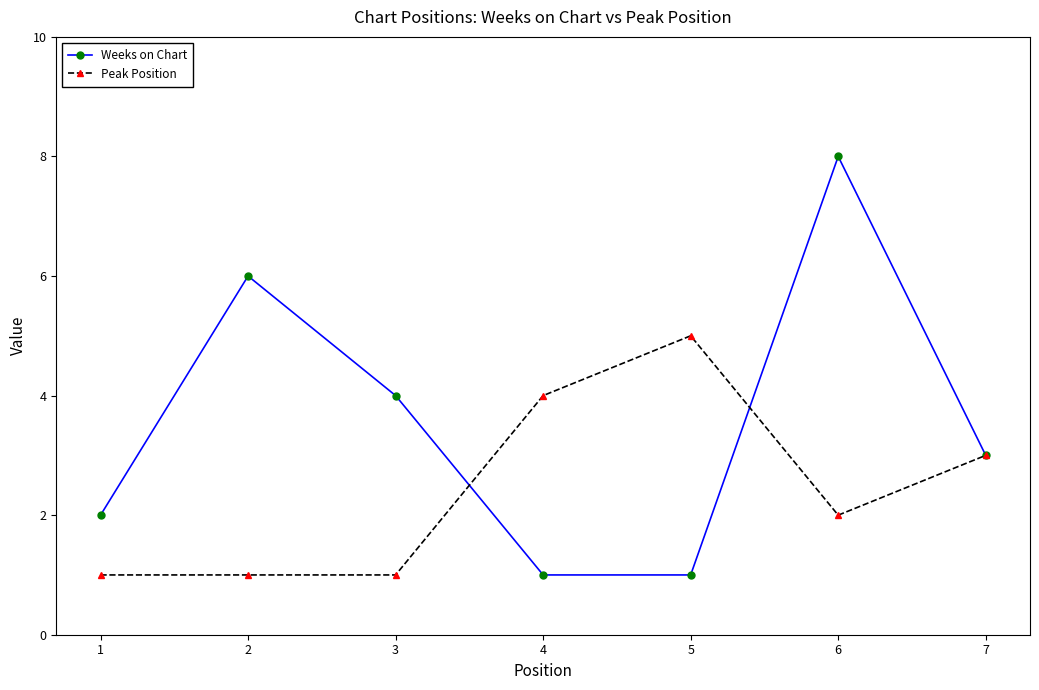

What is the value of the Peak Position point at the 6th from the left?

2